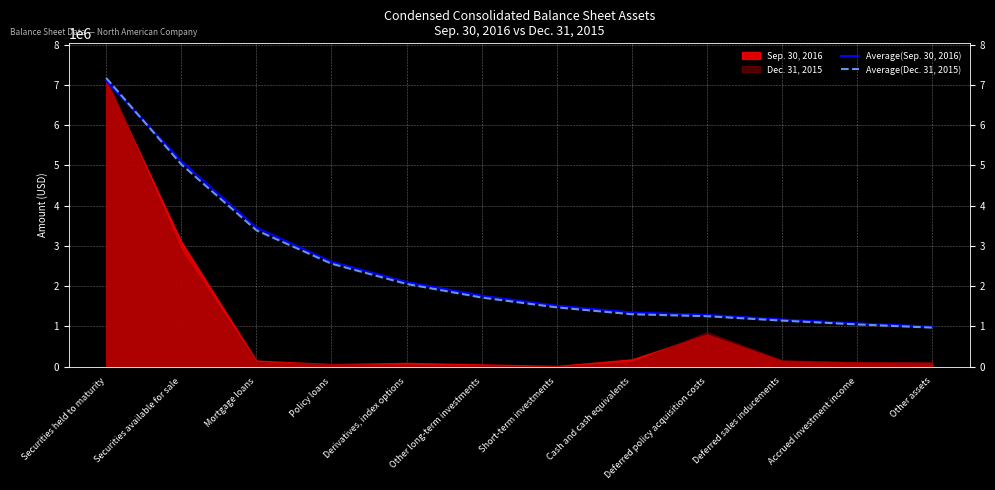

What is the difference between the highest and lowest values at Short-term investments?

41047.6